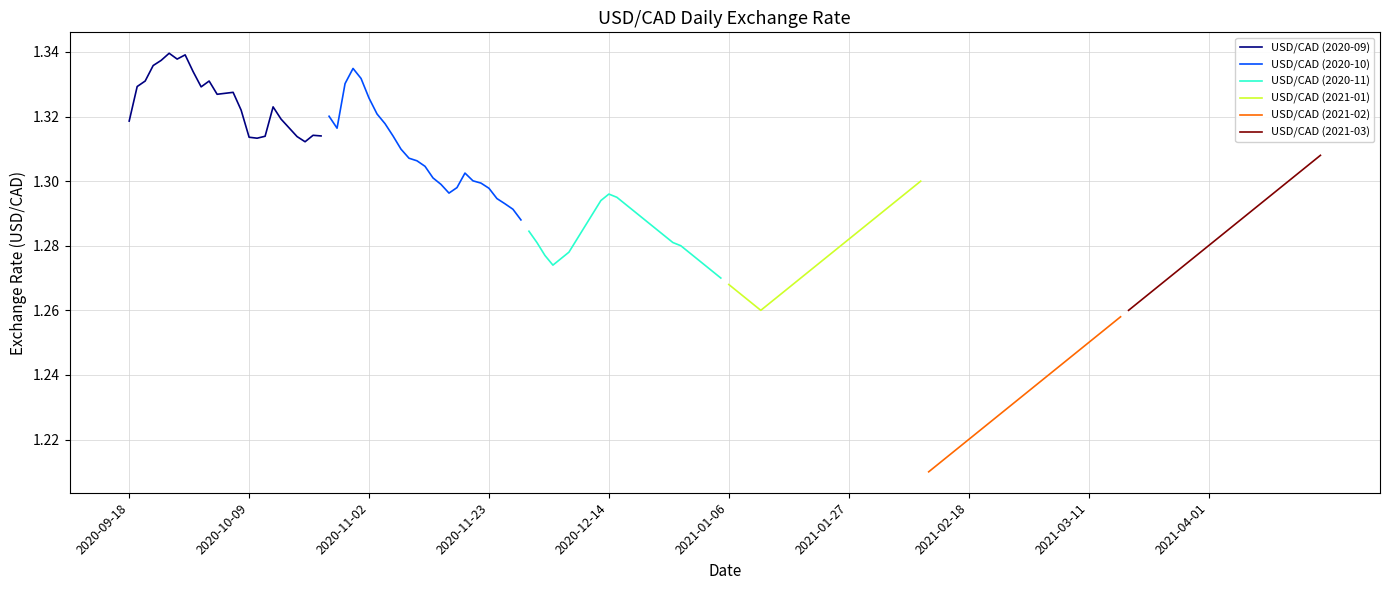

True or false: USD/CAD (2021-02) and USD/CAD (2020-09) cross at least once.

False